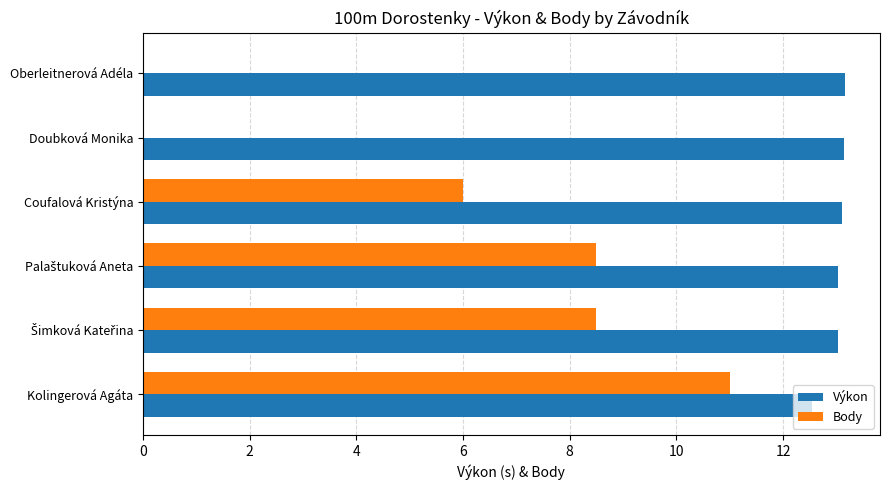

At which label is Body closest to 5?

Coufalová Kristýna